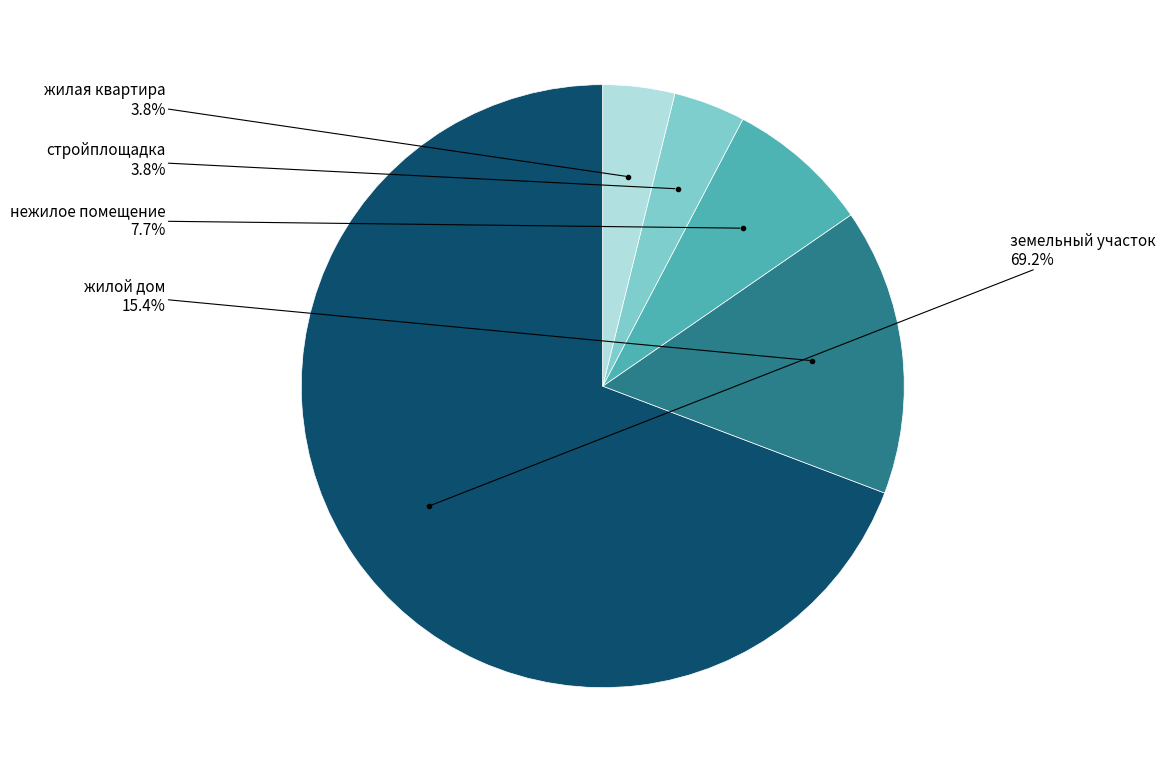

Between жилой дом and нежилое помещение, which is larger?

жилой дом